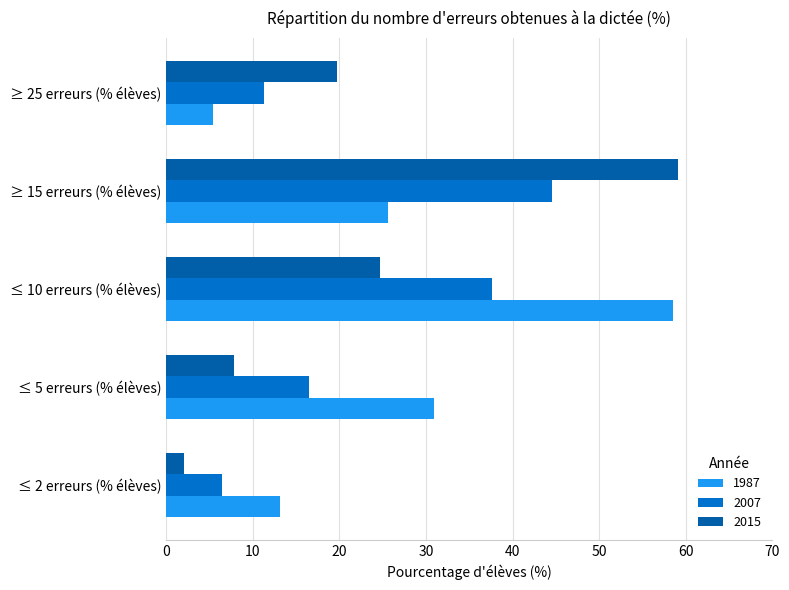

Between ≤ 2 erreurs (% élèves) and ≤ 10 erreurs (% élèves), which series saw the biggest shift?

1987